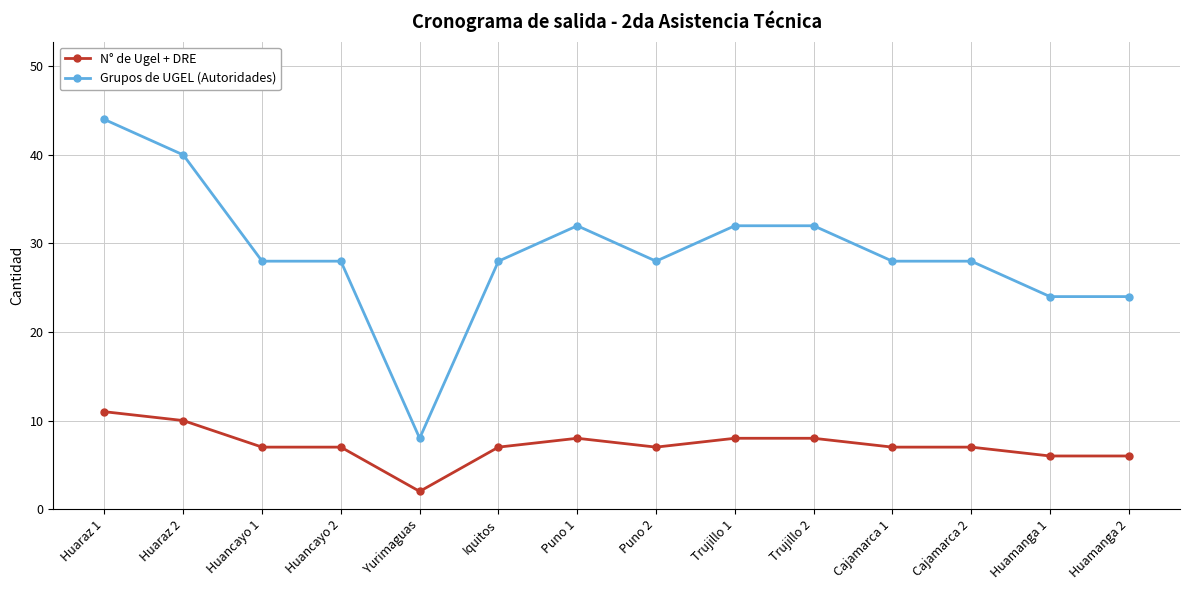

Which series has the widest spread of values?

Grupos de UGEL (Autoridades)